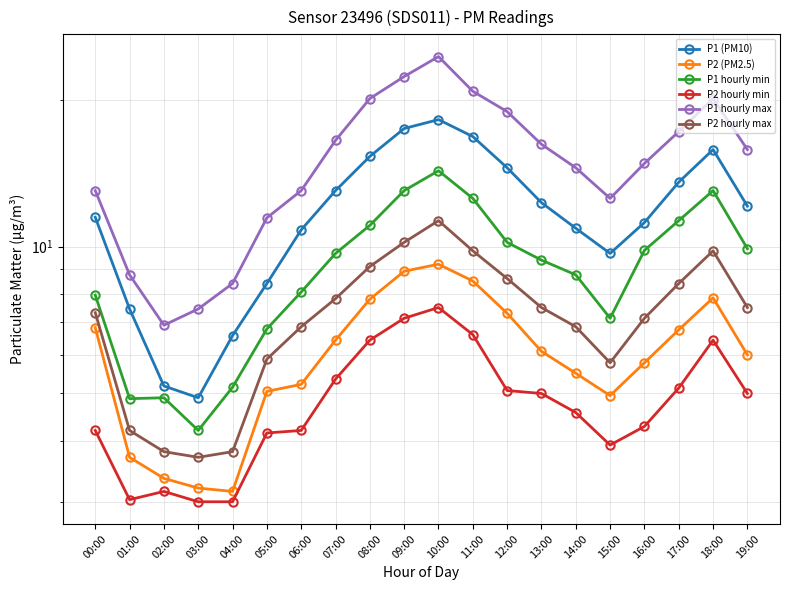

How many lines are shown in the chart?

6